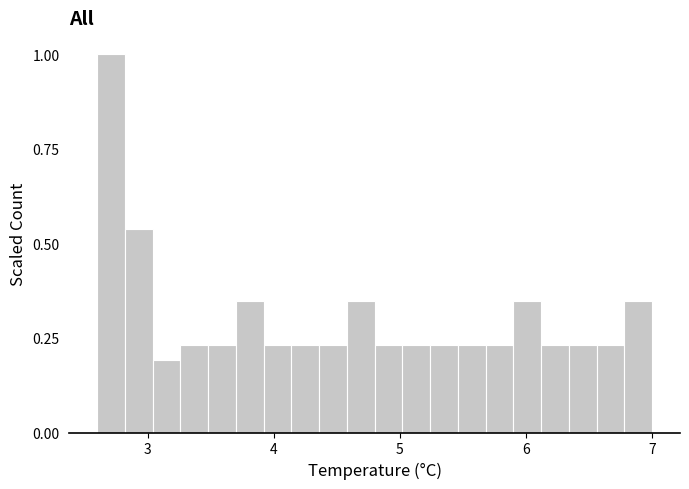

Around what value on the x-axis is the tallest bar? Give the approximate position of its centre, as read against the axis.

2.7